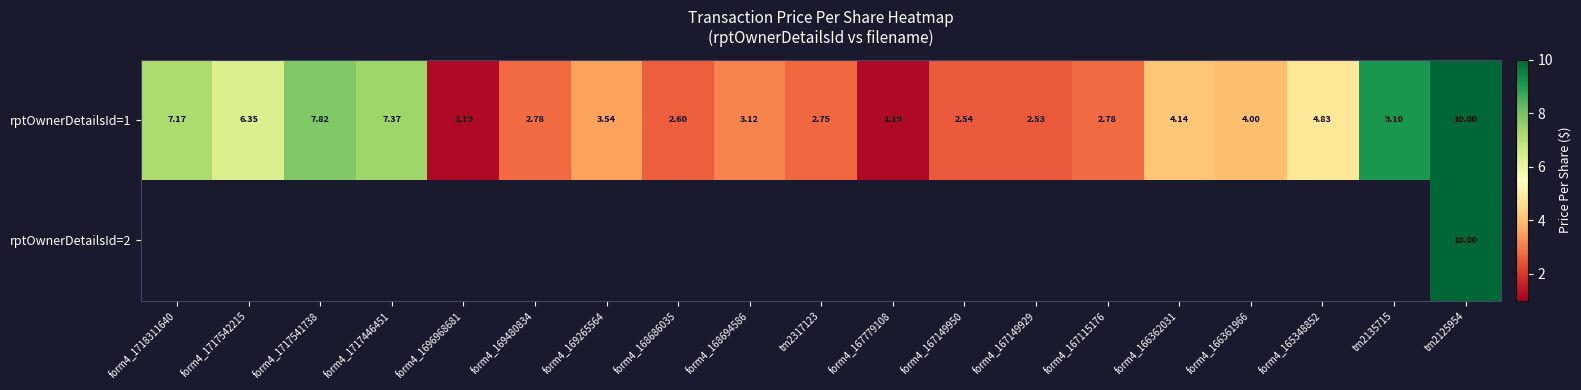

What is the lowest value of the rptOwnerDetailsId=1 series?

1.2